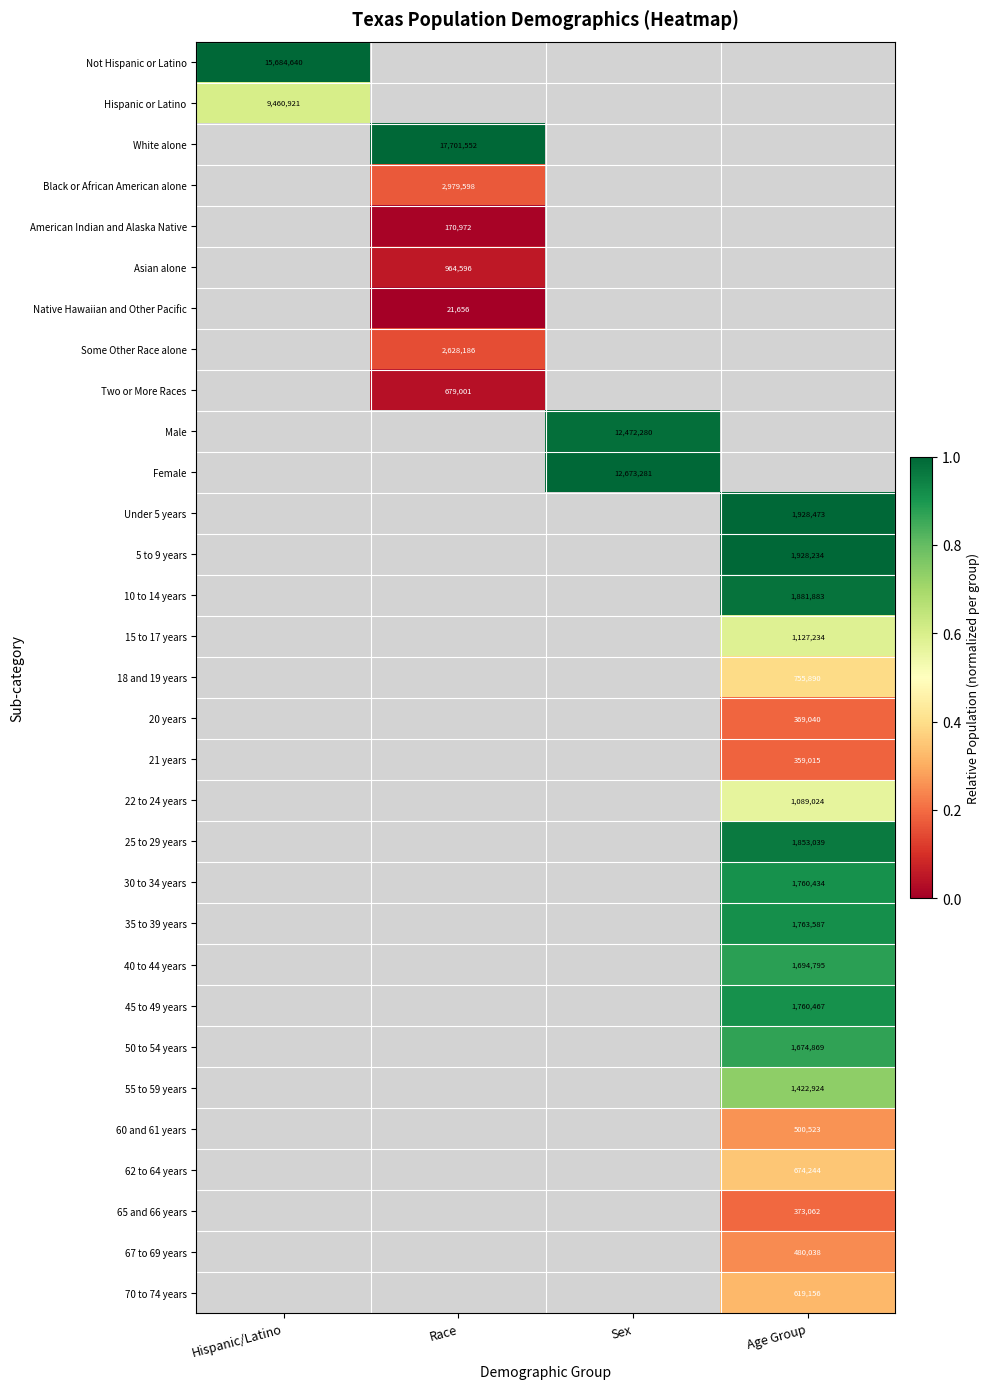

The value of 21 years at Age Group is 359015. True or false?

True